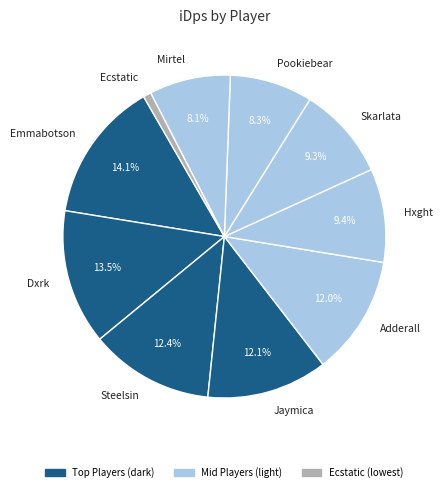

How much of the chart is everything except Steelsin?

87.6%